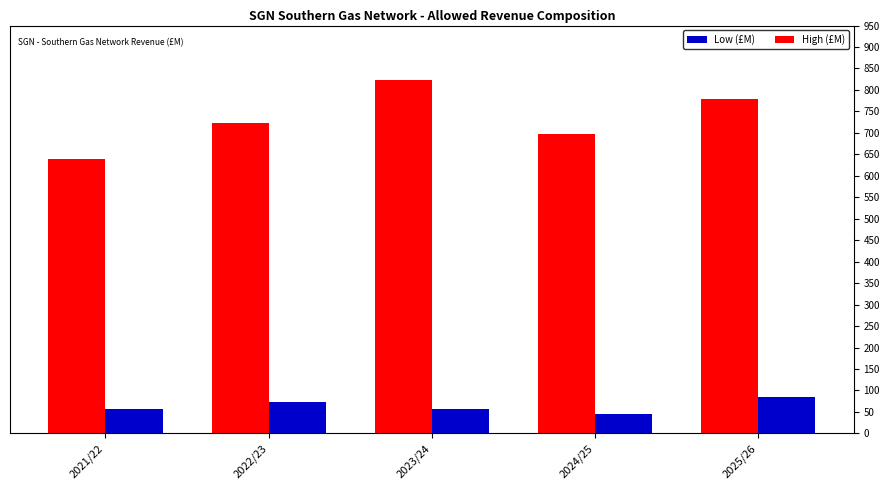

What is the total value across all series at 2023/24?

879.8